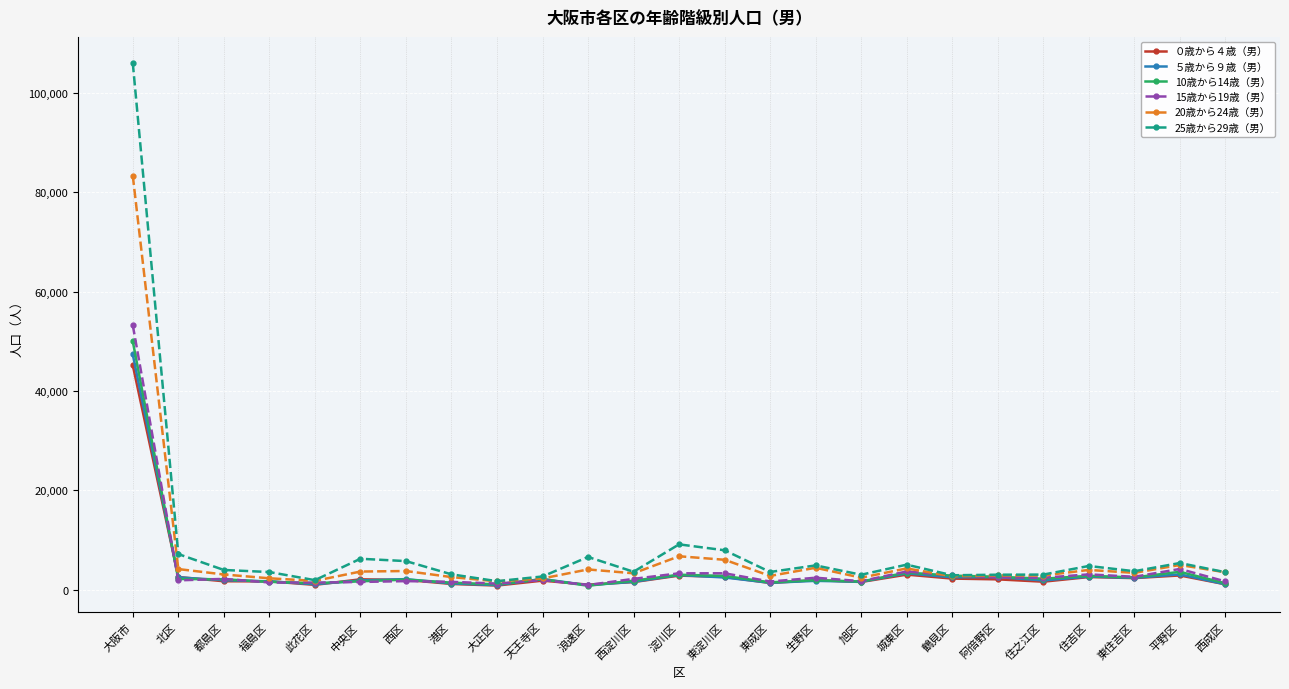

What is the spread (max minus min) of values at 淀川区?

6288